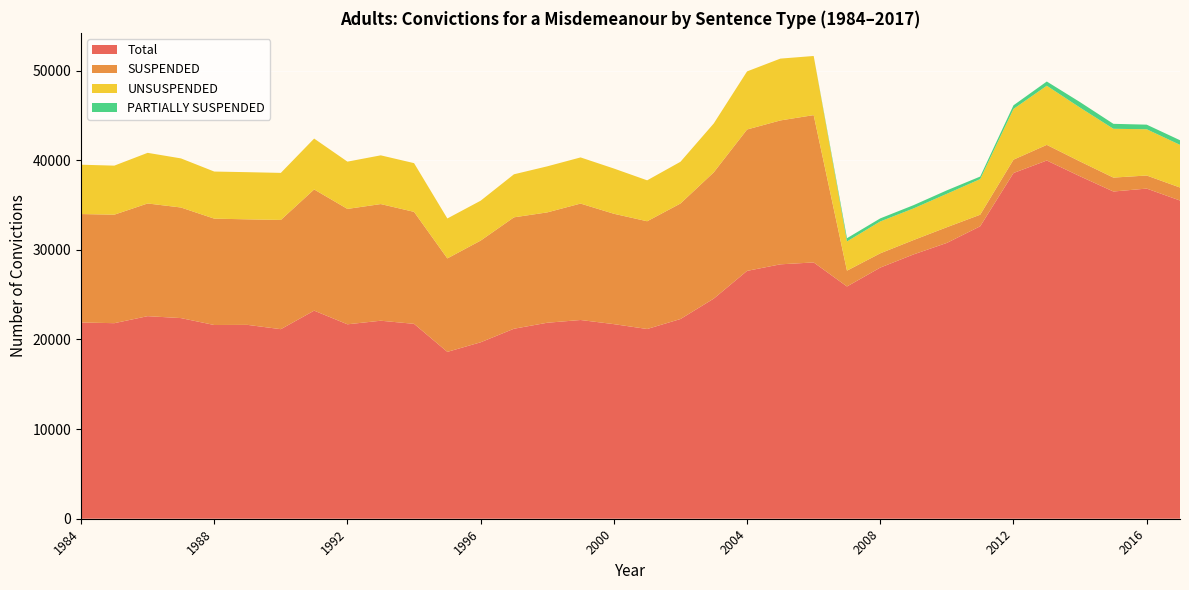

Reading left to right, transcribe all the data shown in this chart.

Total: 21895	21817	22600	22385	21614	21628	21148	23217	21692	22091	21744	18617	19686	21197	21866	22172	21711	21168	22281	24560	27652	28384	28595	25912	28020	29490	30774	32629	38571	39966	38202	36507	36834	35502
SUSPENDED: 12098	12107	12574	12340	11868	11775	12188	13522	12874	13016	12493	10427	11346	12430	12313	12990	12314	12021	12888	14087	15775	16054	16437	1767	1592	1604	1751	1290	1490	1746	1655	1554	1459	1451
UNSUSPENDED: 5505	5470	5648	5477	5253	5262	5249	5675	5274	5436	5435	4455	4451	4801	5137	5149	5048	4566	4656	5455	6481	6897	6596	3257	3554	3529	3728	3973	5658	6596	6007	5445	5159	4760
PARTIALLY SUSPENDED: 0	0	0	0	0	0	0	0	0	0	0	0	0	0	0	0	0	0	0	0	0	0	0	362	345	363	386	285	406	473	614	553	515	516